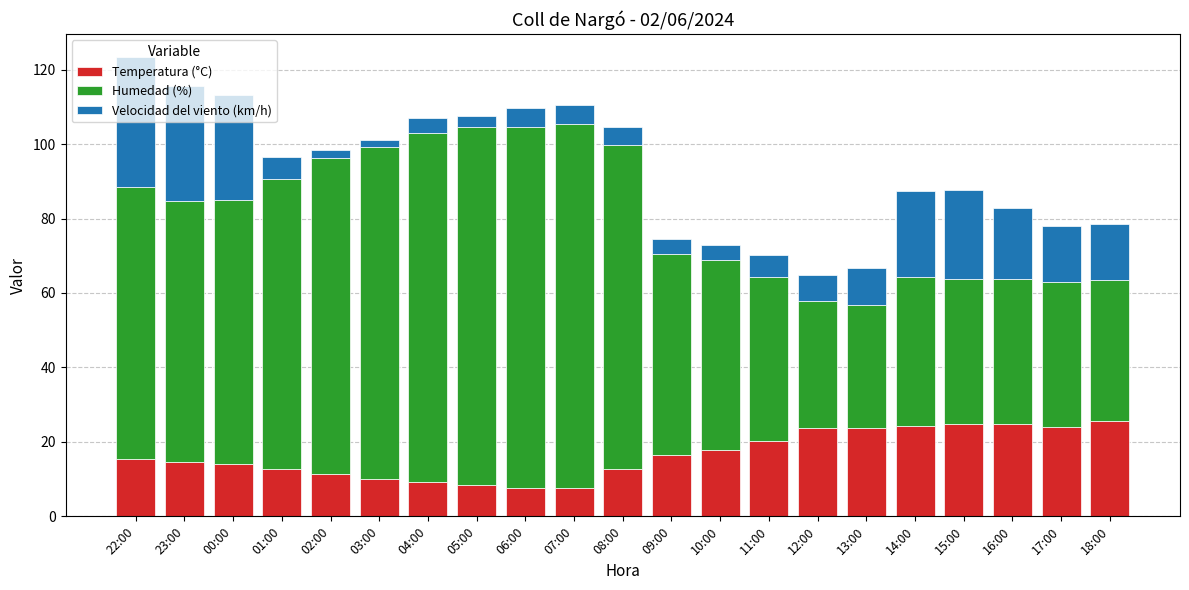

Is it true that Temperatura (°C) equals 33.8 at 17:00?

False